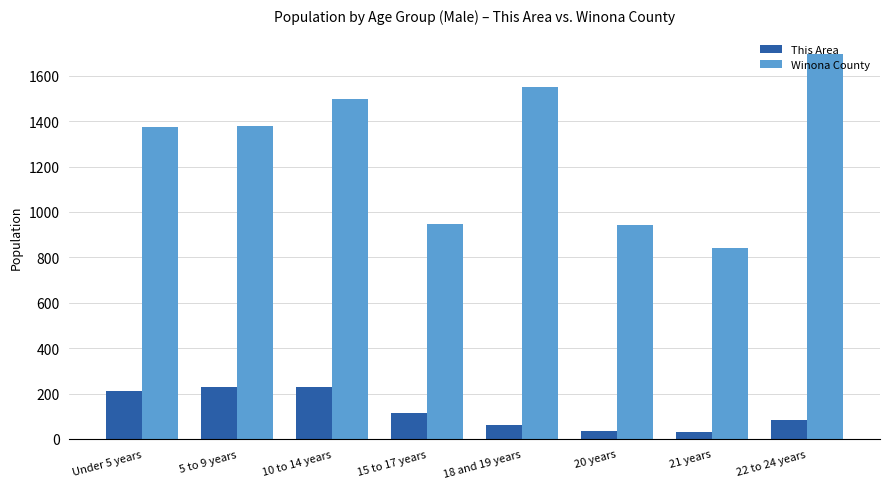

Are the bars horizontal?

No